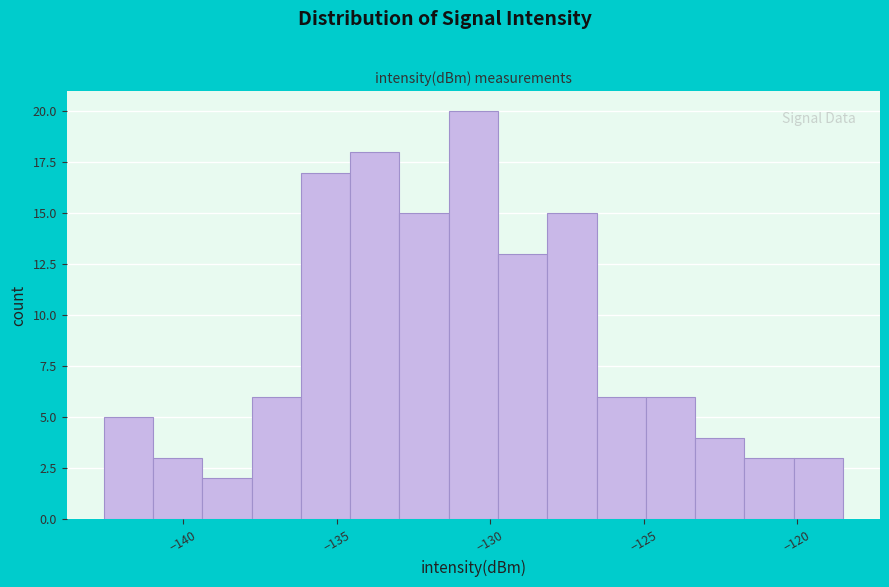

Read against the x-axis, roughly where is the centre of the tallest bar?

-130.5